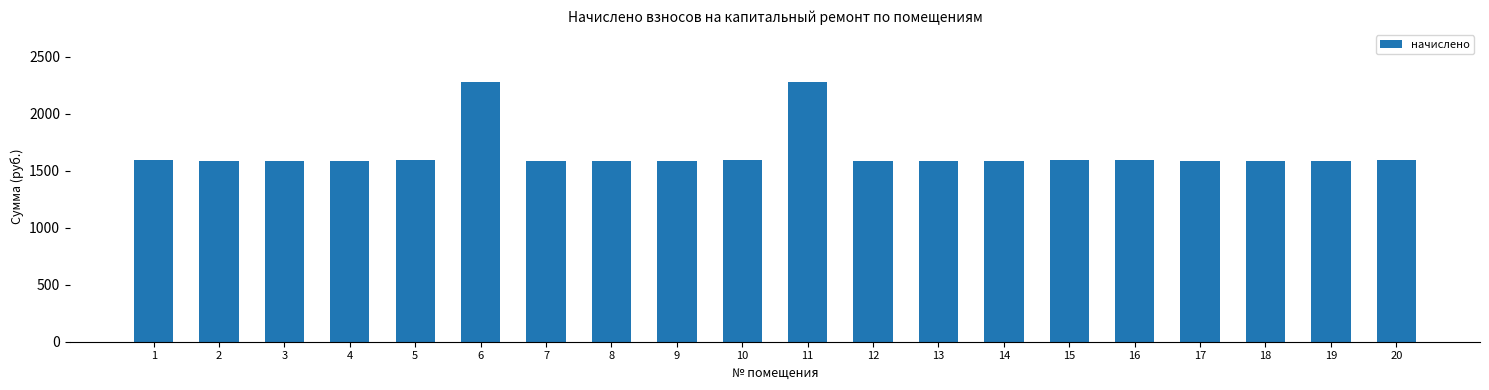

Approximately how many times larger is the value at 2 compared to 10?

1.0